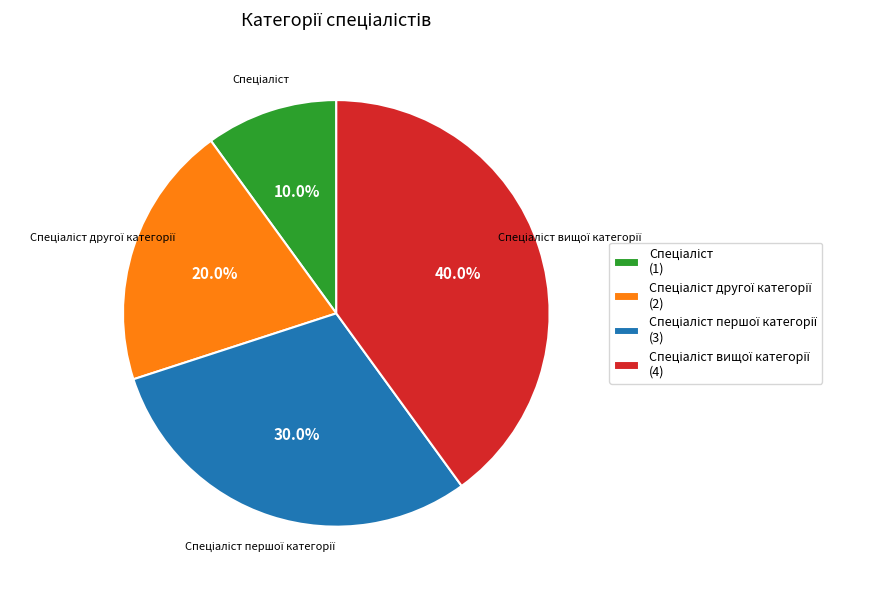

Is there a majority slice in this chart?

No